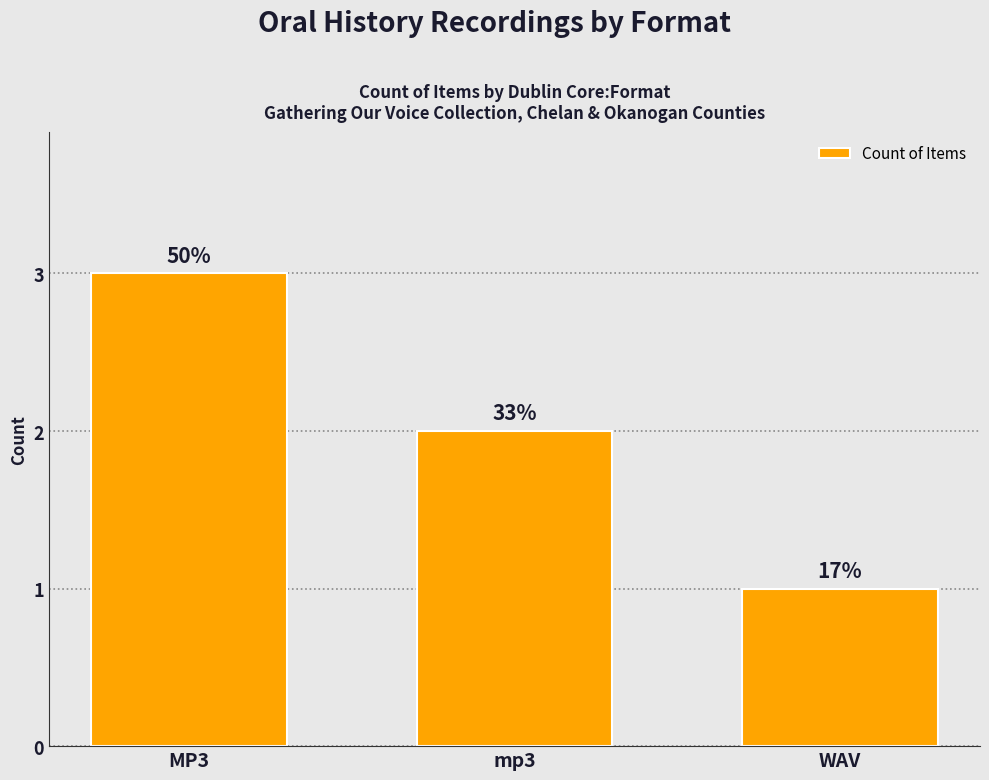

Reading left to right, extract all data points from this chart.

3	2	1